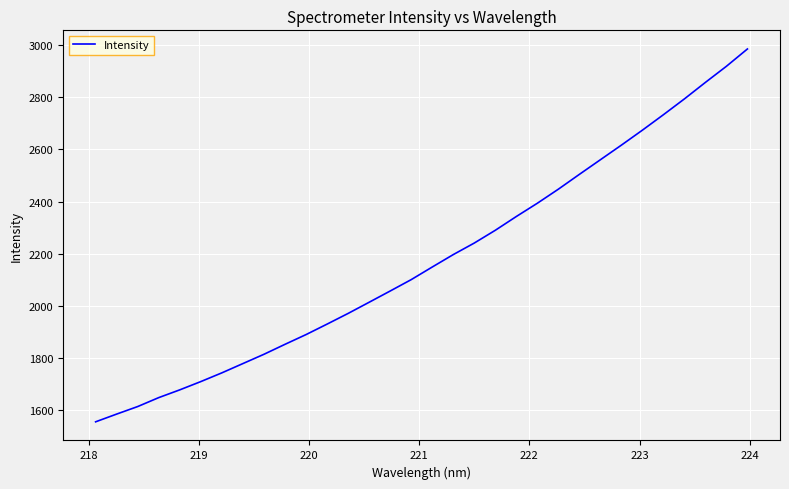

What is the maximum value shown in the chart?

2985.1